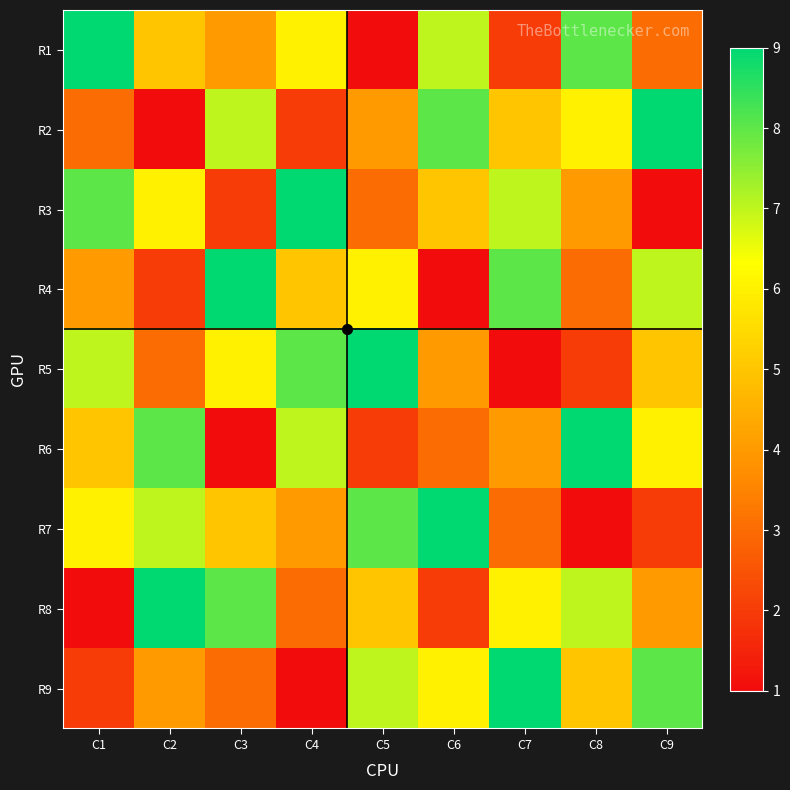

Reading right to left, extract all data points from this chart.

R1: C9=3	C8=8	C7=2	C6=7	C5=1	C4=6	C3=4	C2=5	C1=9
R2: C9=9	C8=6	C7=5	C6=8	C5=4	C4=2	C3=7	C2=1	C1=3
R3: C9=1	C8=4	C7=7	C6=5	C5=3	C4=9	C3=2	C2=6	C1=8
R4: C9=7	C8=3	C7=8	C6=1	C5=6	C4=5	C3=9	C2=2	C1=4
R5: C9=5	C8=2	C7=1	C6=4	C5=9	C4=8	C3=6	C2=3	C1=7
R6: C9=6	C8=9	C7=4	C6=3	C5=2	C4=7	C3=1	C2=8	C1=5
R7: C9=2	C8=1	C7=3	C6=9	C5=8	C4=4	C3=5	C2=7	C1=6
R8: C9=4	C8=7	C7=6	C6=2	C5=5	C4=3	C3=8	C2=9	C1=1
R9: C9=8	C8=5	C7=9	C6=6	C5=7	C4=1	C3=3	C2=4	C1=2